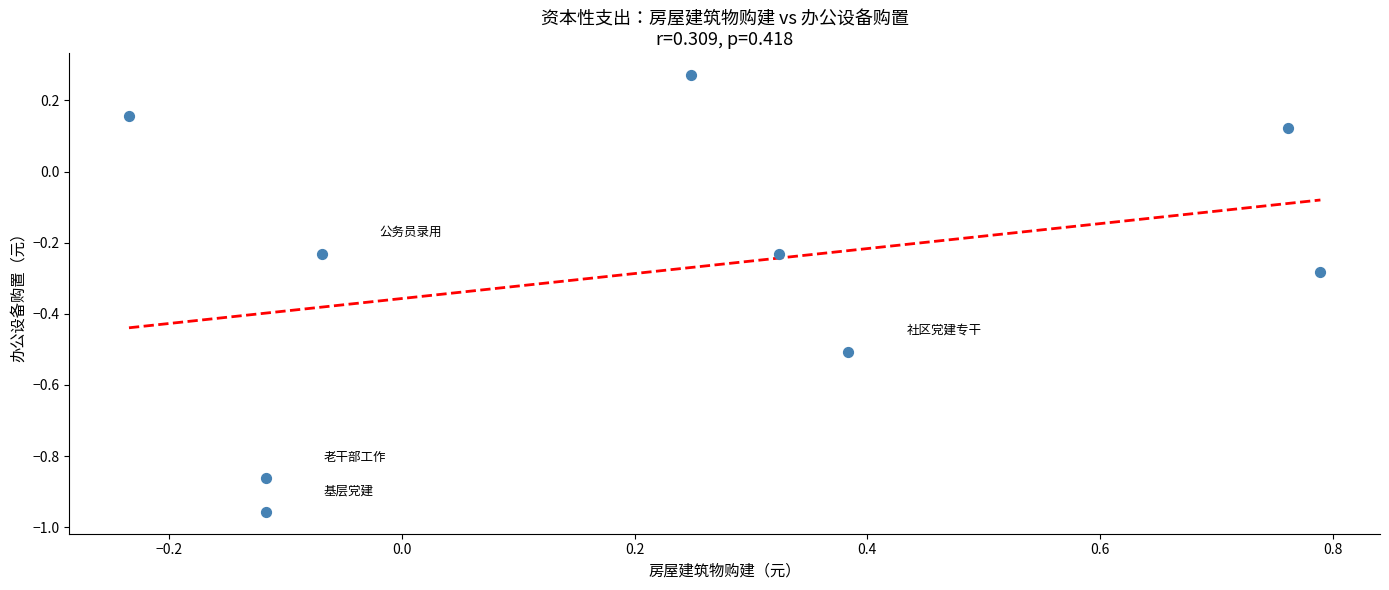

What is the range of Y values (max minus min)?

1.2